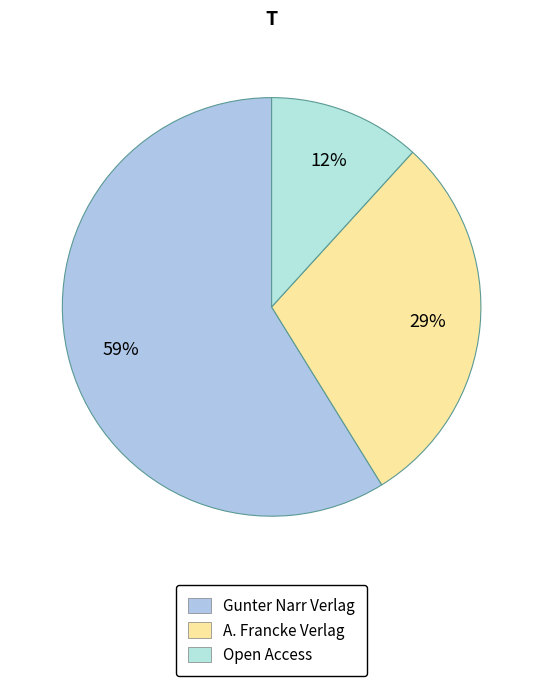

How many slices are in this pie chart?

3